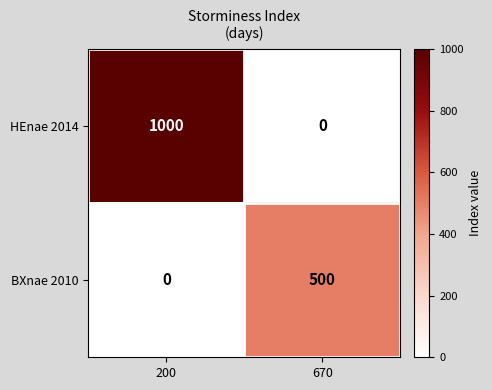

How many values in the HEnae 2014 series are below 1000?

1